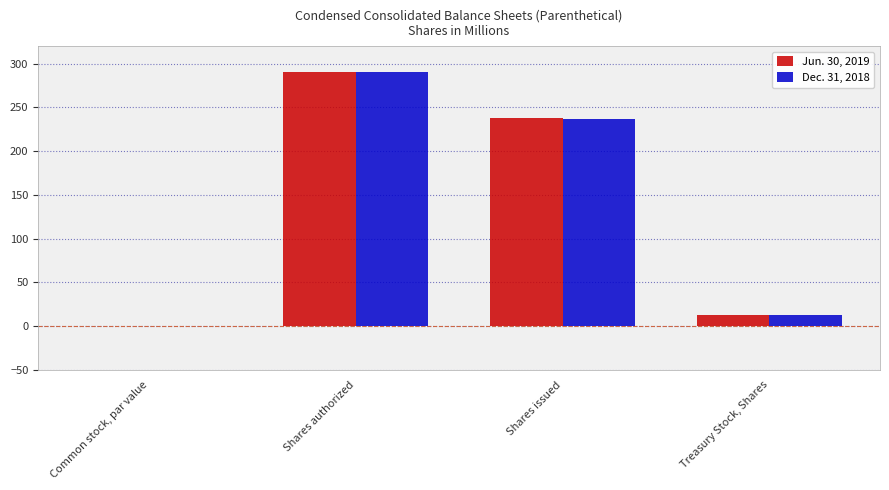

True or false: Dec. 31, 2018 has a value of 0.0 at Common stock, par value.

True